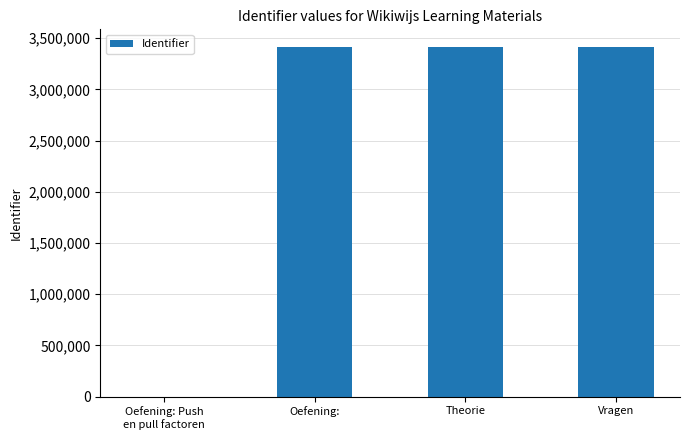

The value at Theorie is 4794112. True or false?

False